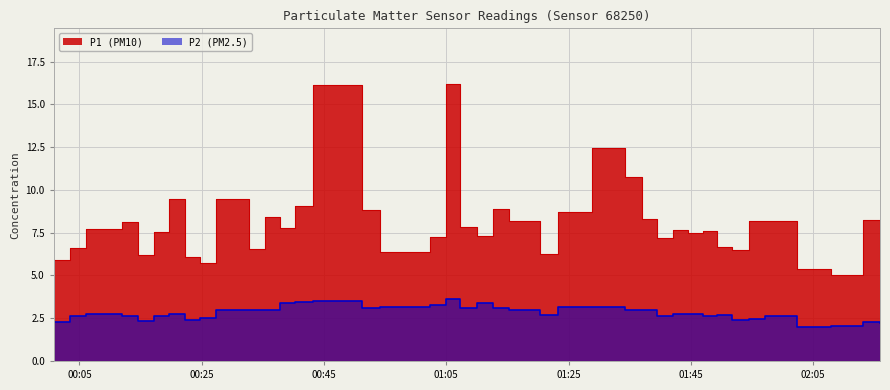

What position from the left is 2022-09-09T01:39:29?

29